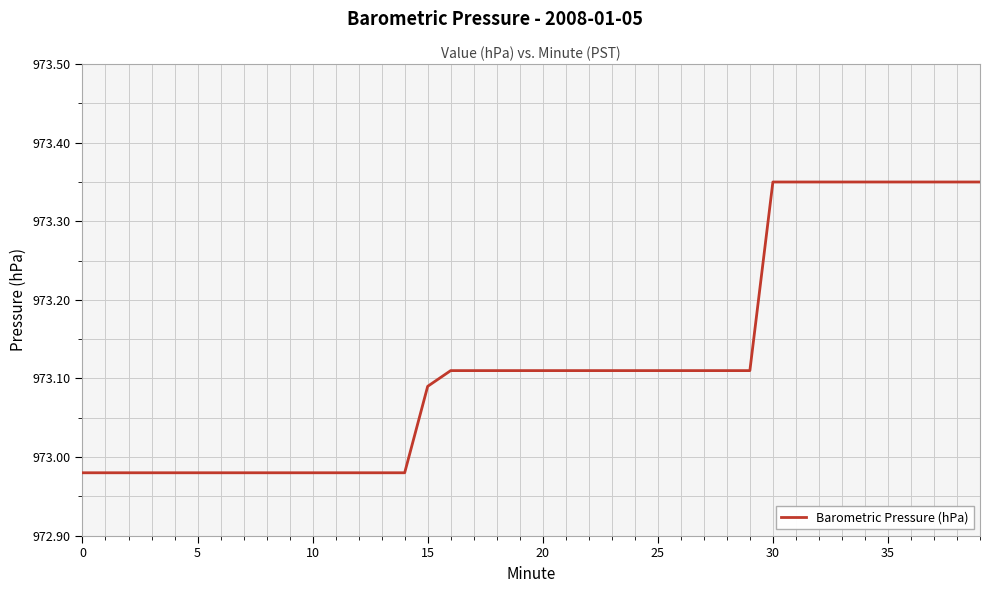

What is the difference between the maximum and minimum values?

0.4